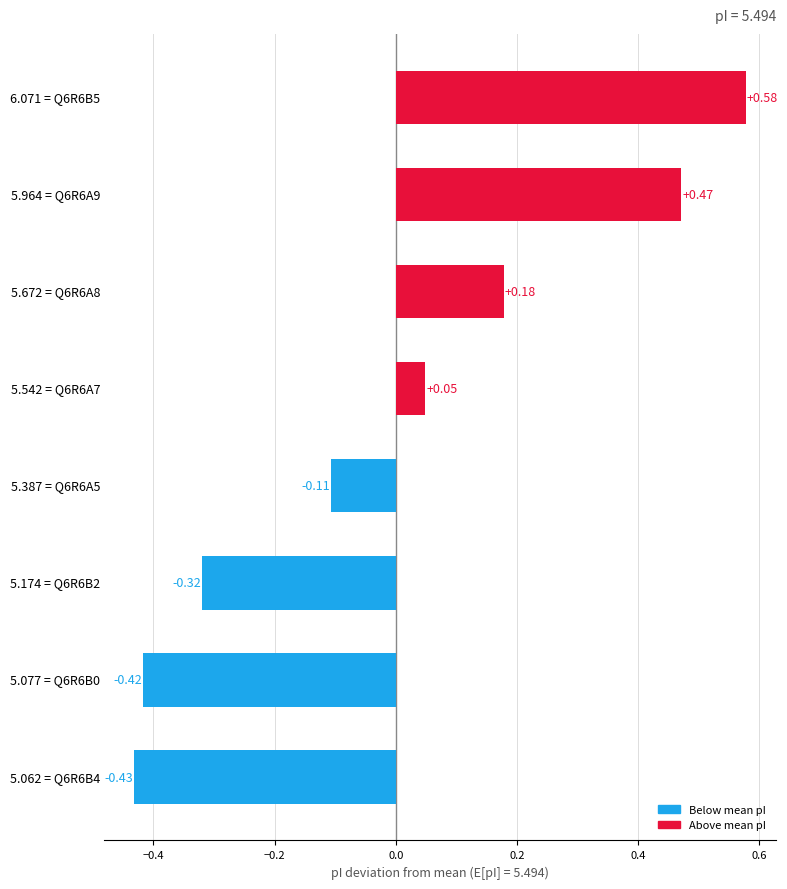

List the labels in order of EMBOSS value, largest first.

Q6R6B5, Q6R6A9, Q6R6A8, Q6R6A7, Q6R6A5, Q6R6B2, Q6R6B0, Q6R6B4